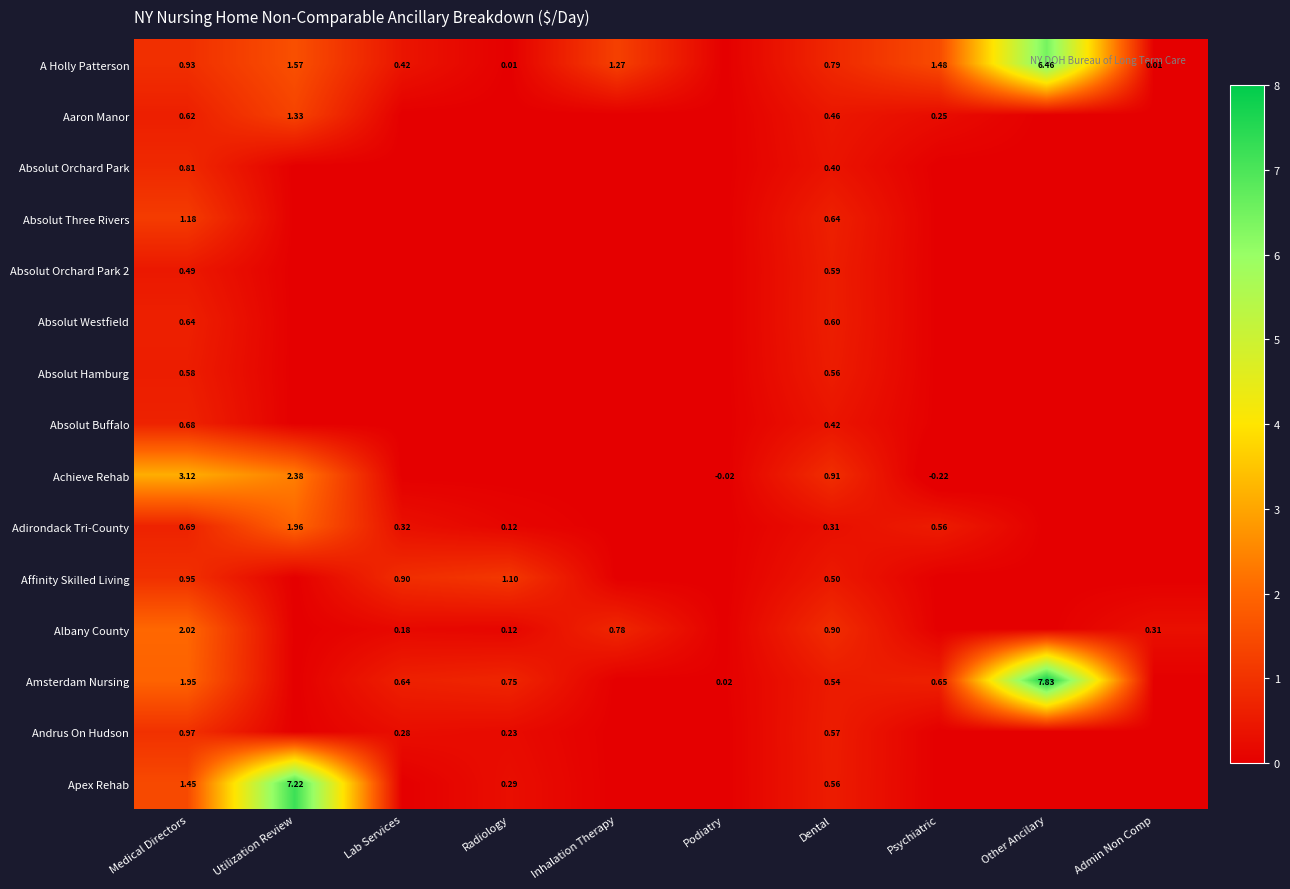

Is the value of Amsterdam Nursing at Inhalation Therapy greater than the value of Affinity Skilled Living at Podiatry?

No